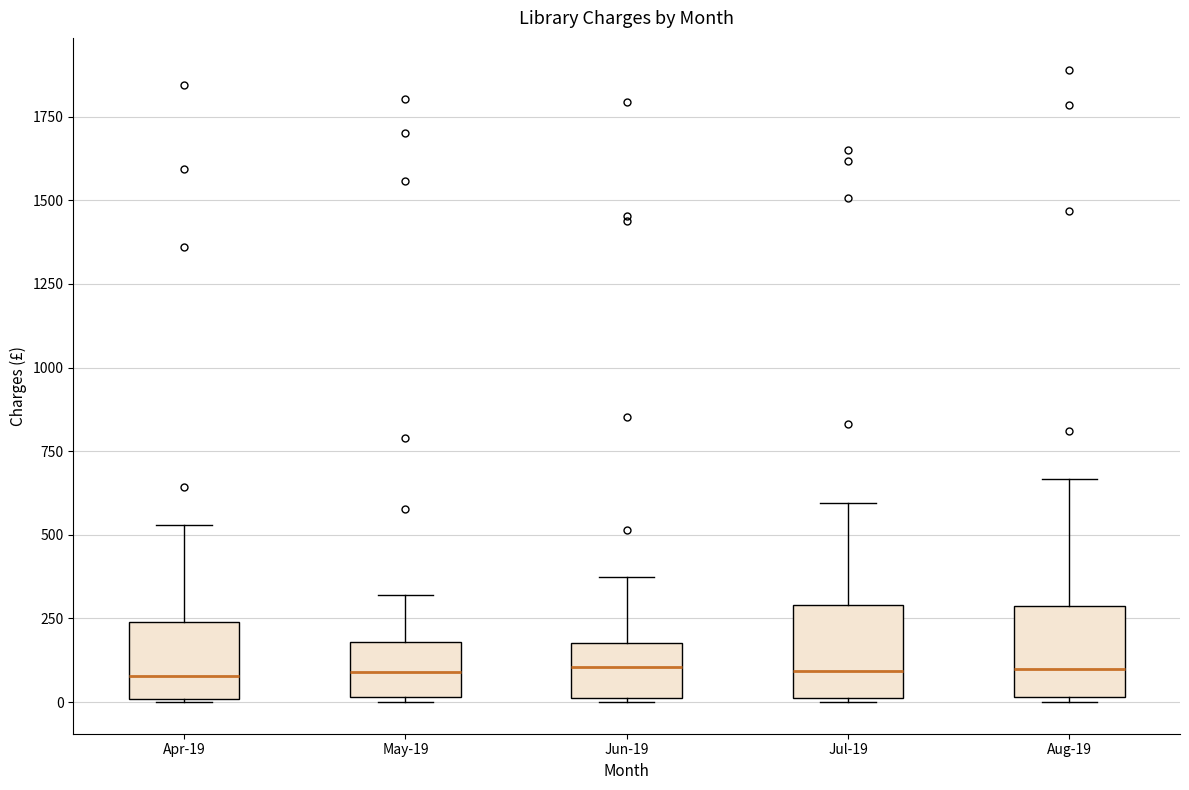

Reading left to right, read every box against the y-axis: the position of its median line, the range the box covers, and the ends of its whiskers. The values are not printed on the chart, so give them approximately, as read against the axis.

Apr-19: median 100, box 0 to 250, whiskers 0 to 550
May-19: median 100, box 0 to 200, whiskers 0 to 300
Jun-19: median 100, box 0 to 200, whiskers 0 to 350
Jul-19: median 100, box 0 to 300, whiskers 0 to 600
Aug-19: median 100, box 0 to 300, whiskers 0 (just below the box's lower edge) to 650